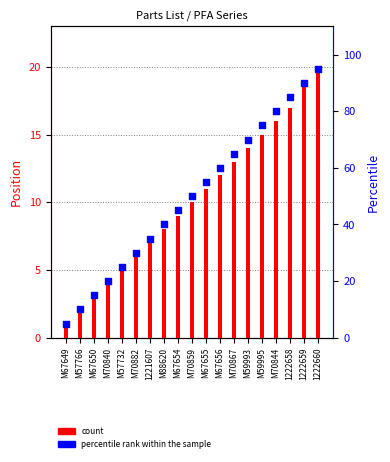

Which series has the widest spread of Y values?

percentile rank within the sample